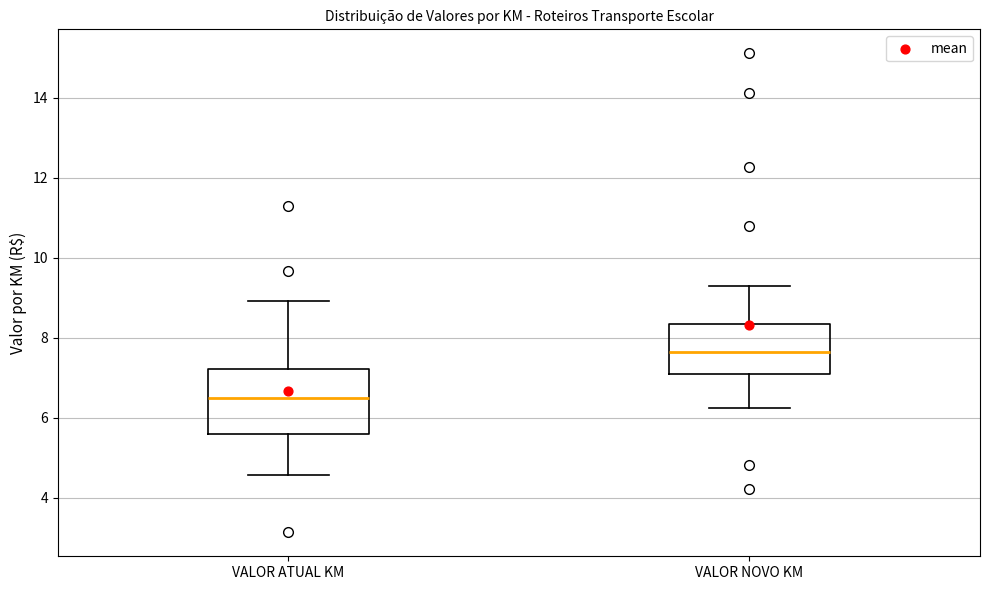

Reading left to right, transcribe this box plot: for each box, give where its median line is, the range the box spans, and where its two whiskers end, as read against the y-axis. The values are not printed on the chart, so give them approximately, as read against the axis.

VALOR ATUAL KM: median 6.4, box 5.6 to 7.2, whiskers 4.6 to 9.0
VALOR NOVO KM: median 7.6, box 7.0 to 8.4, whiskers 6.2 to 9.4